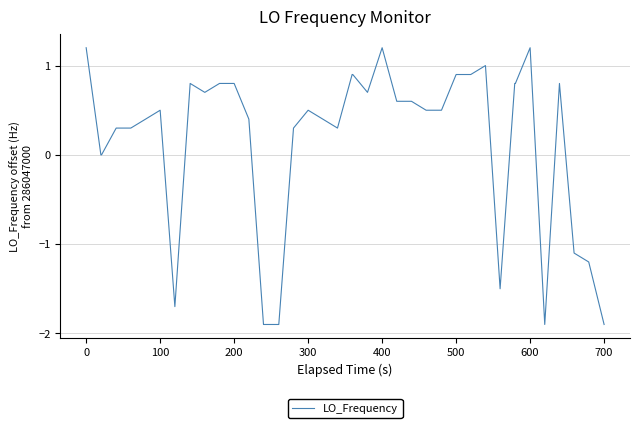

What is the difference between the maximum and minimum values?

3.1